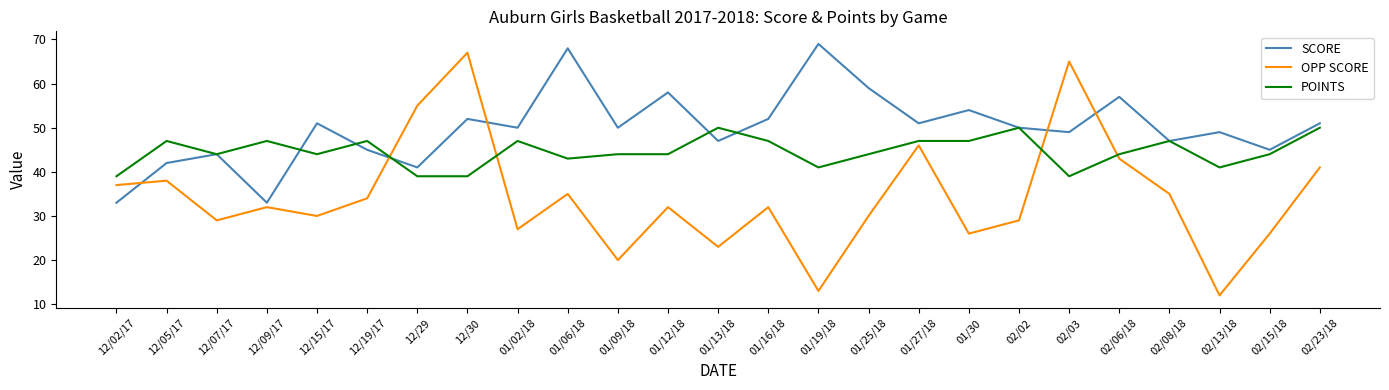

What is the smallest value displayed?

12